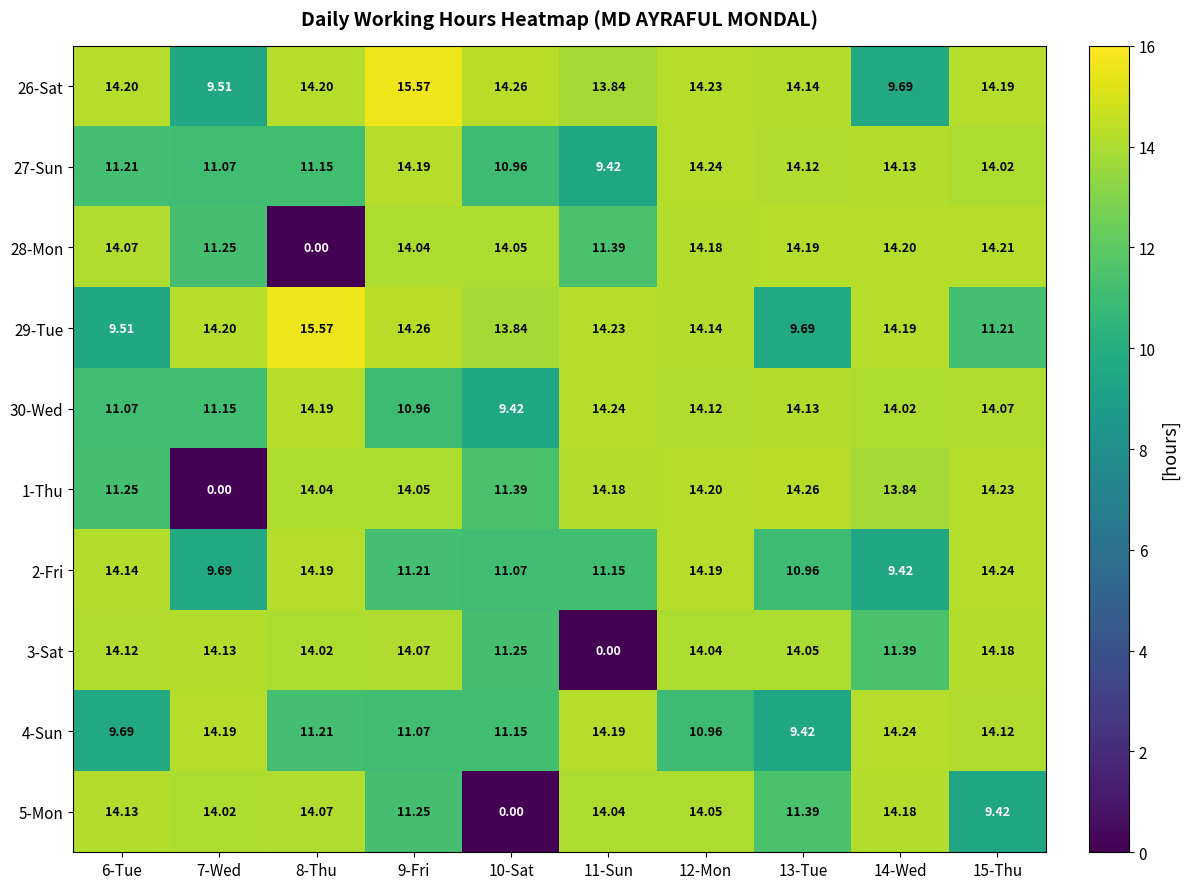

Is the value of 27-Sun at 11-Sun greater than the value of 29-Tue at 11-Sun?

No